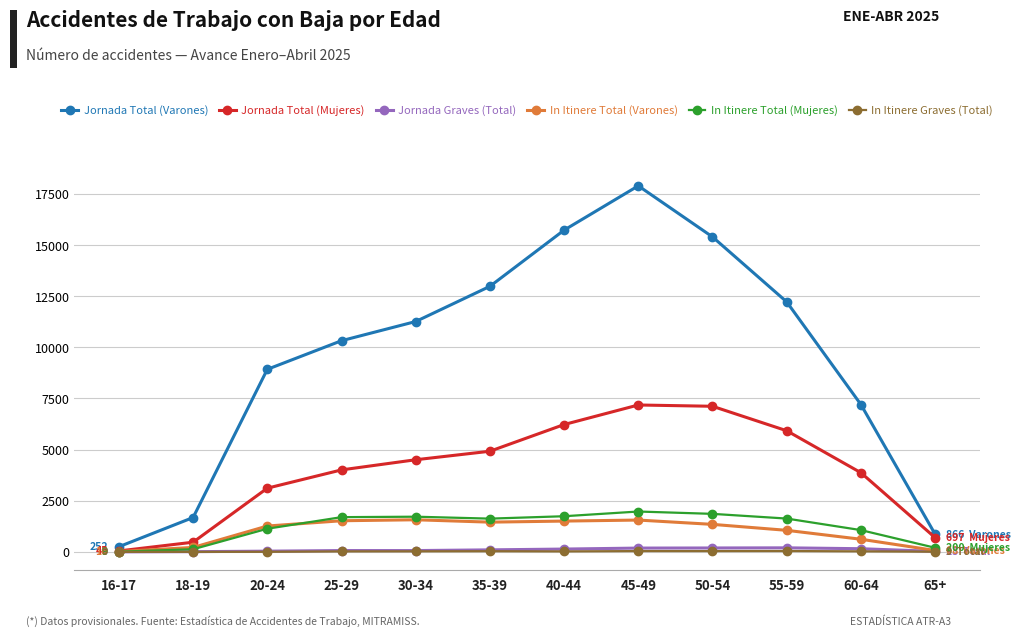

Where is Jornada Total (Varones) nearest to the value 9072?

20-24